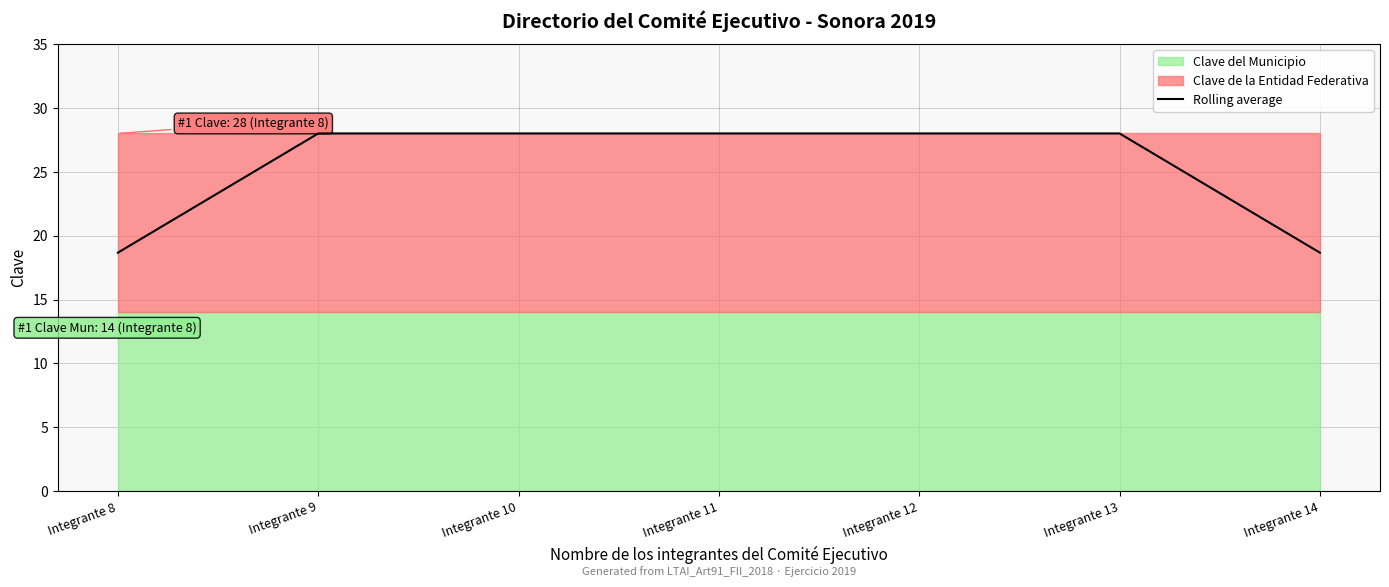

List the labels in order of value, largest first.

Integrante 9, Integrante 10, Integrante 11, Integrante 12, Integrante 13, Integrante 8, Integrante 14